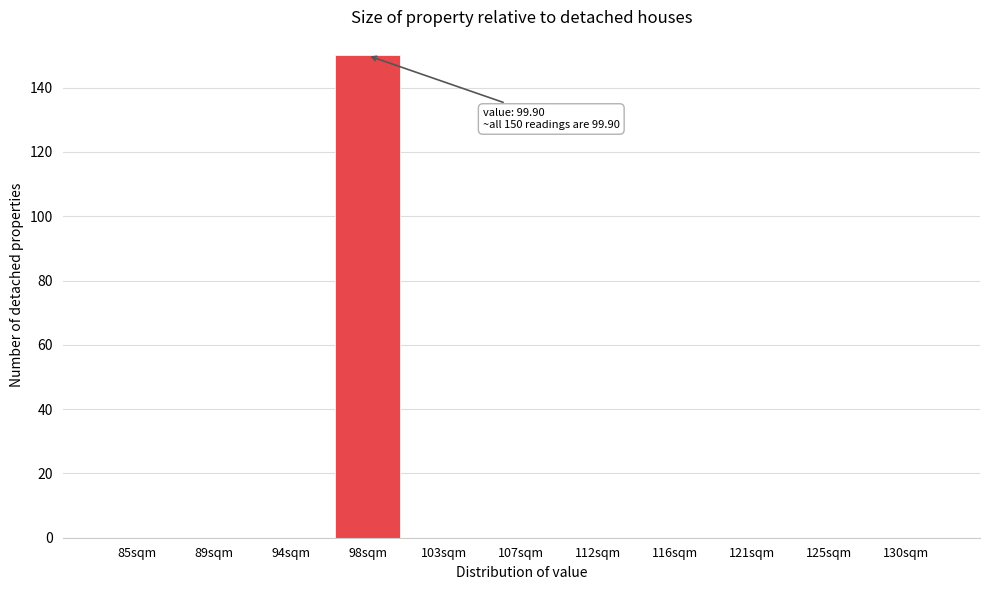

Reading left to right, list all the values displayed in this chart.

85sqm=0	89sqm=0	94sqm=0	98sqm=150	103sqm=0	107sqm=0	112sqm=0	116sqm=0	121sqm=0	125sqm=0	130sqm=0